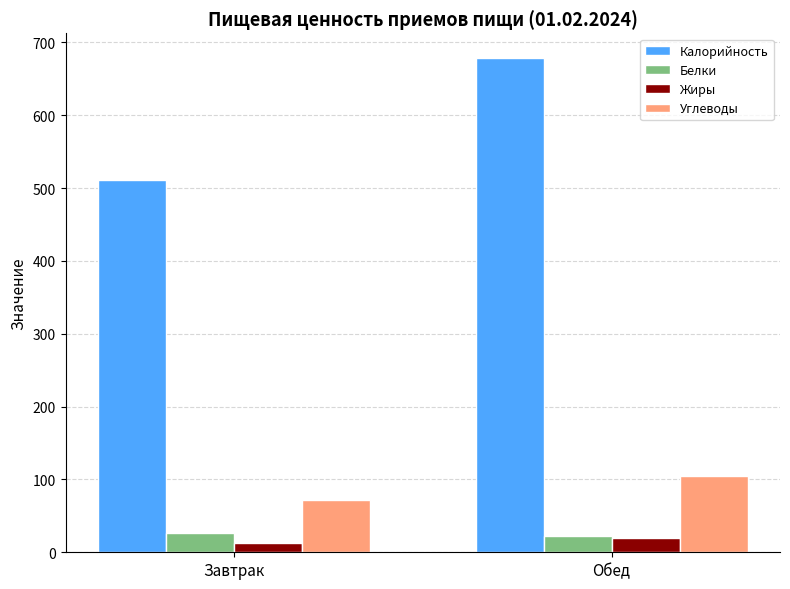

What is the difference between the maximum and minimum values in the Калорийность series?

167.3